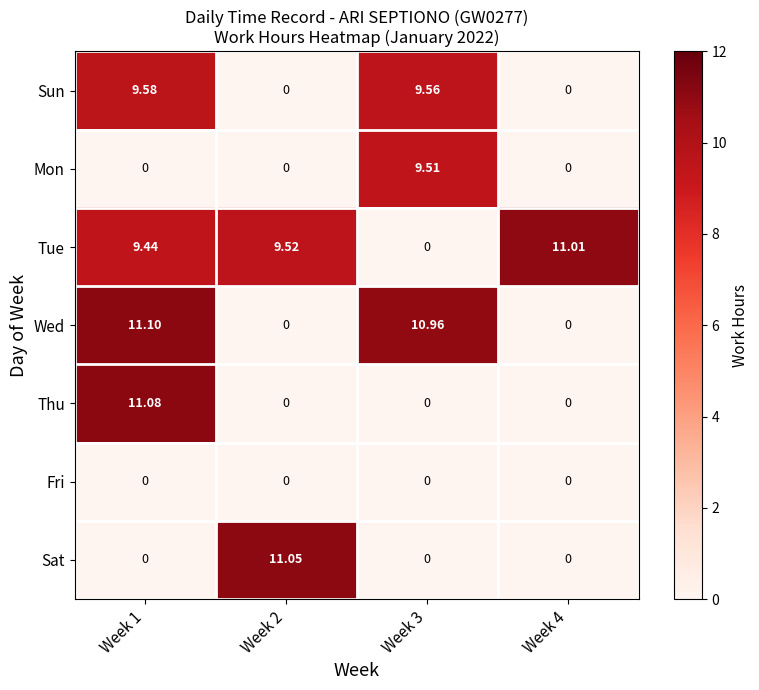

Which series changed the most between Week 2 and Week 3?

Sat